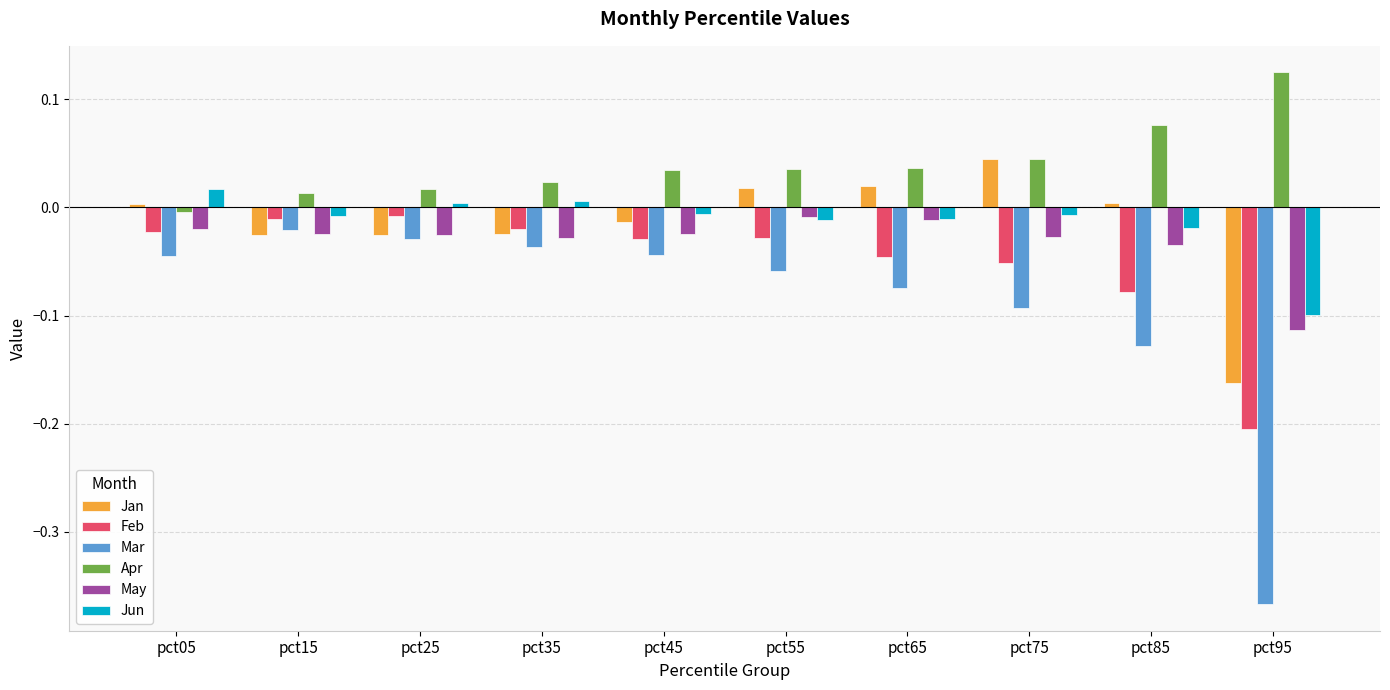

Which category has the highest value across all series?

pct95